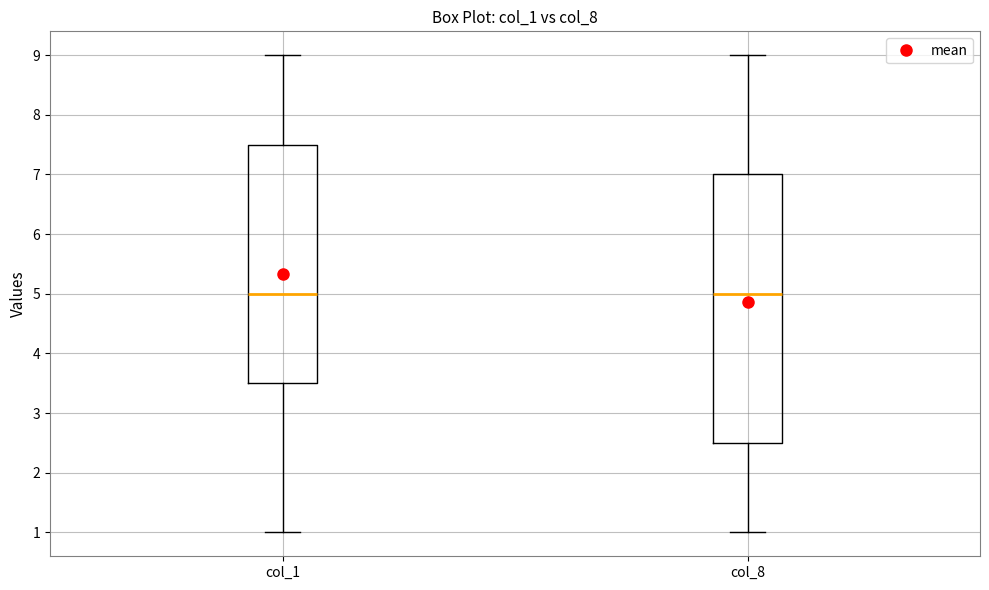

Reading left to right, transcribe this box plot: for each box, give where its median line is, the range the box spans, and where its two whiskers end, as read against the y-axis. The values are not printed on the chart, so give them approximately, as read against the axis.

col_1: median 5.0, box 3.5 to 7.5, whiskers 1.0 to 9.0
col_8: median 5.0, box 2.5 to 7.0, whiskers 1.0 to 9.0